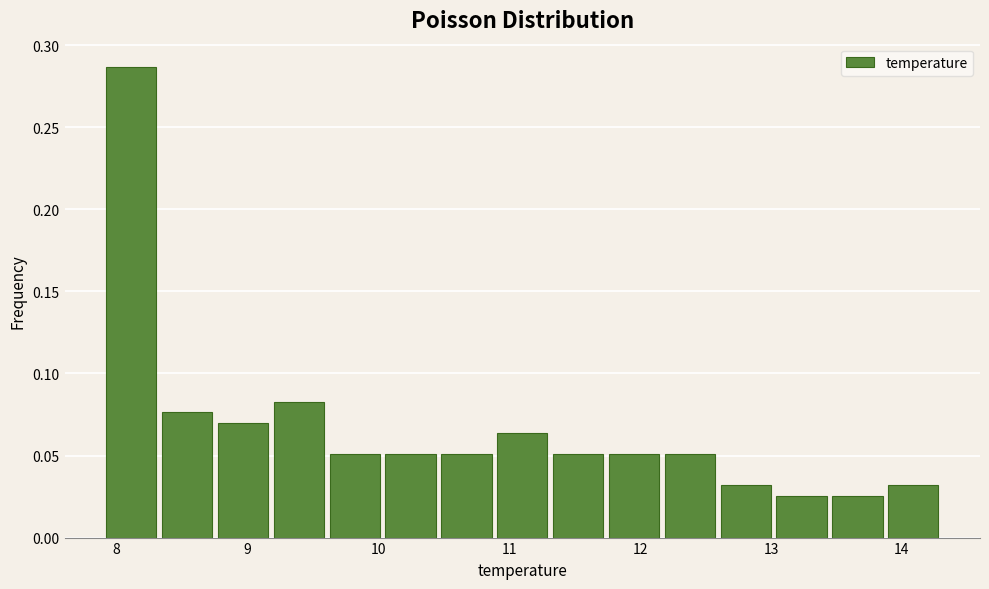

Which range on the x-axis has the tallest bar?

7.9 to 8.3